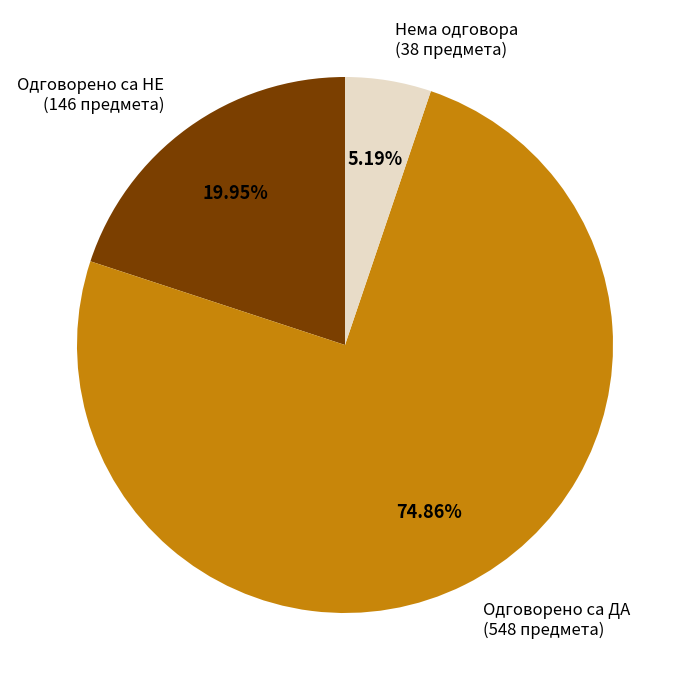

Which category has the smallest portion of the pie?

Нема одговора